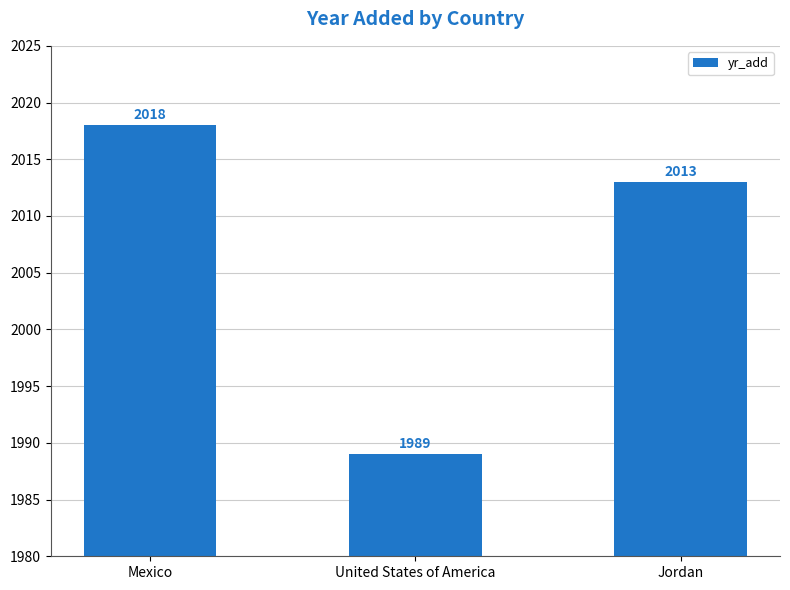

What is the label of the 1st bar from the left?

Mexico